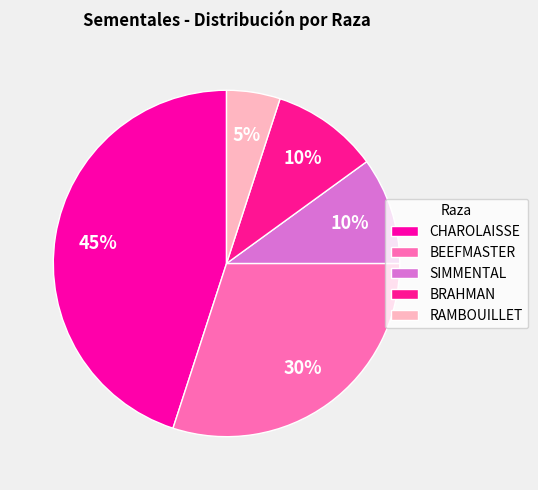

Which has a higher value, SIMMENTAL or BRAHMAN?

SIMMENTAL